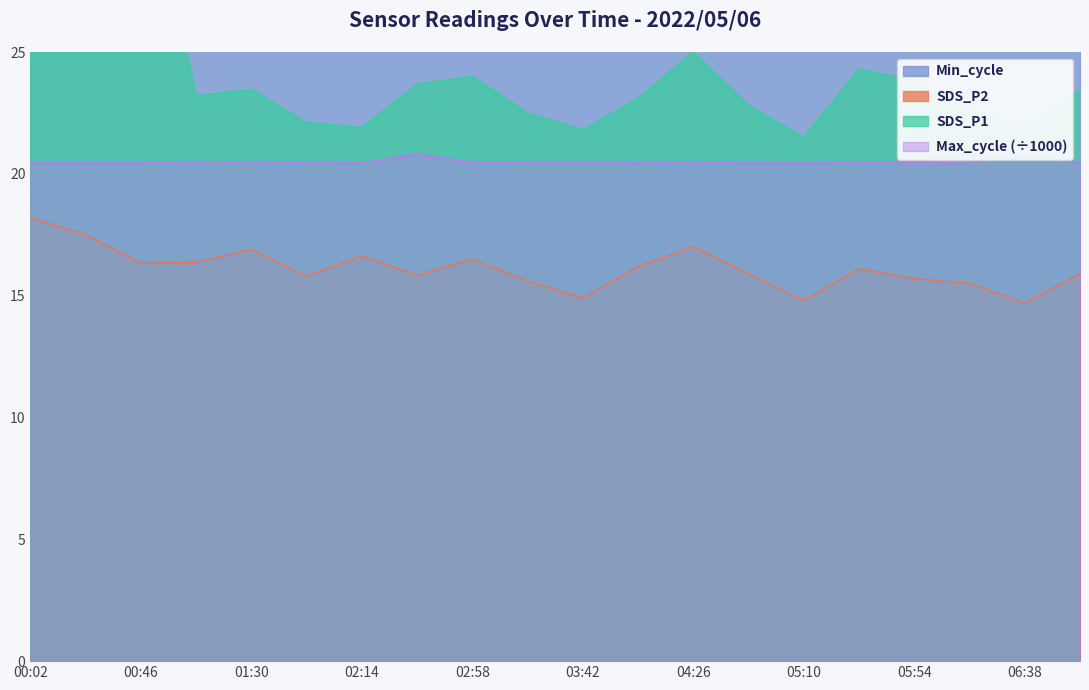

What is the minimum value shown in the chart?

14.7